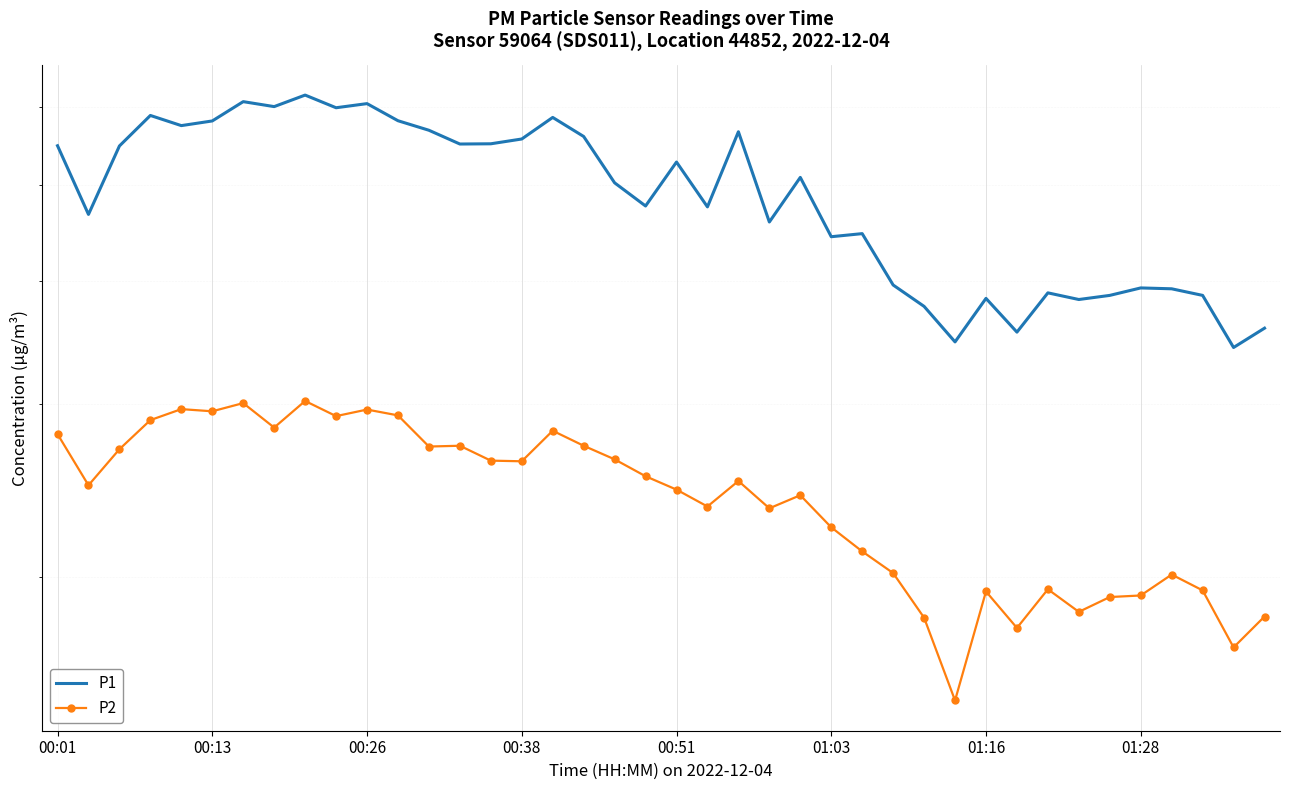

What is the sum of the P2 values at 00:38 and 28?

47.1